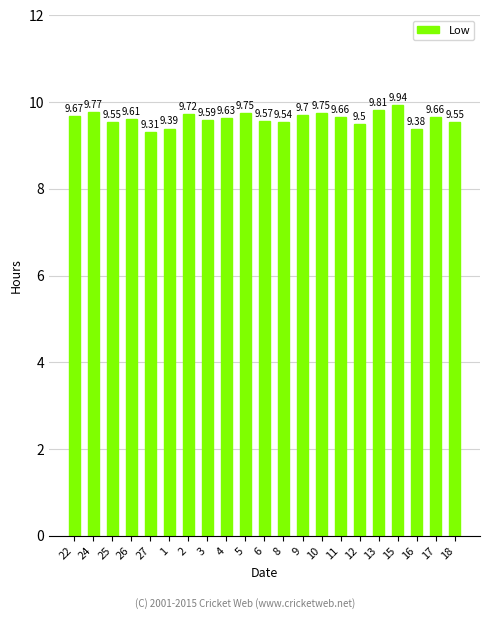

Which category has the highest value across all series?

15